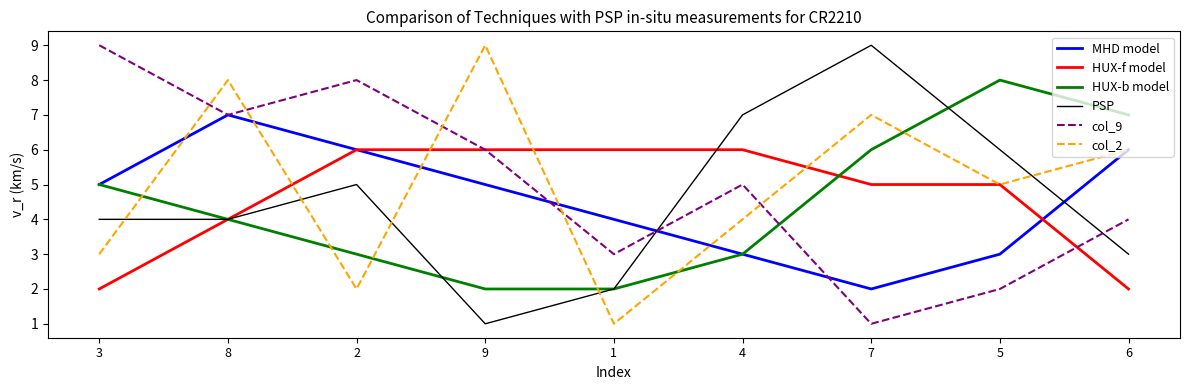

What is the greatest value displayed?

9